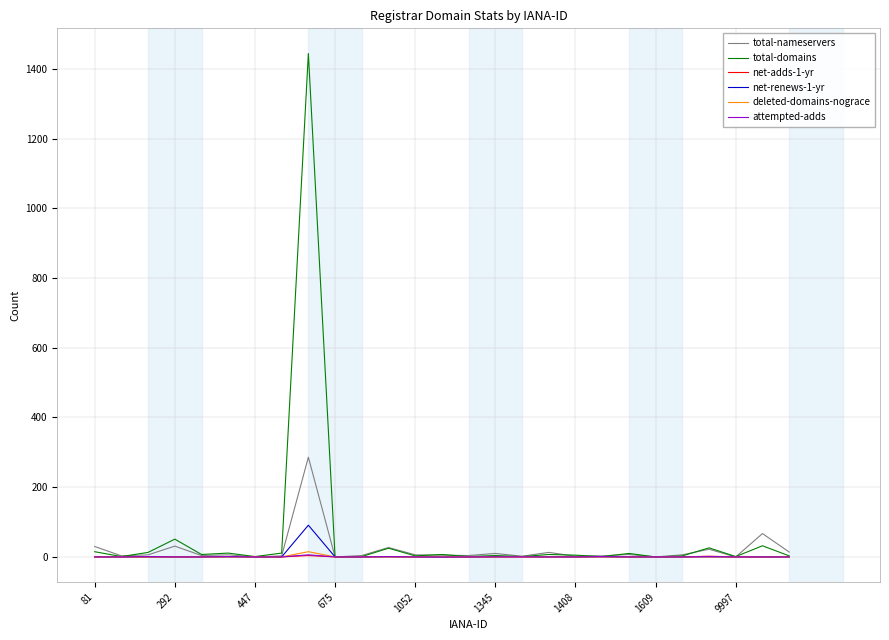

Which series has the largest range (max minus min)?

total-domains